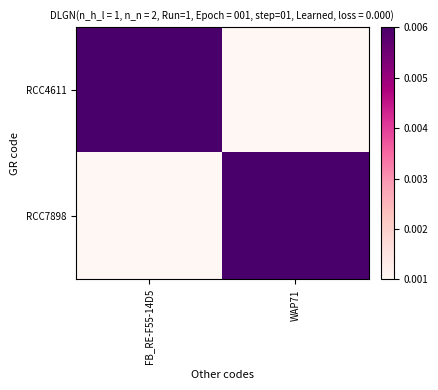

Which label corresponds to the smallest value in the chart?

WAP71